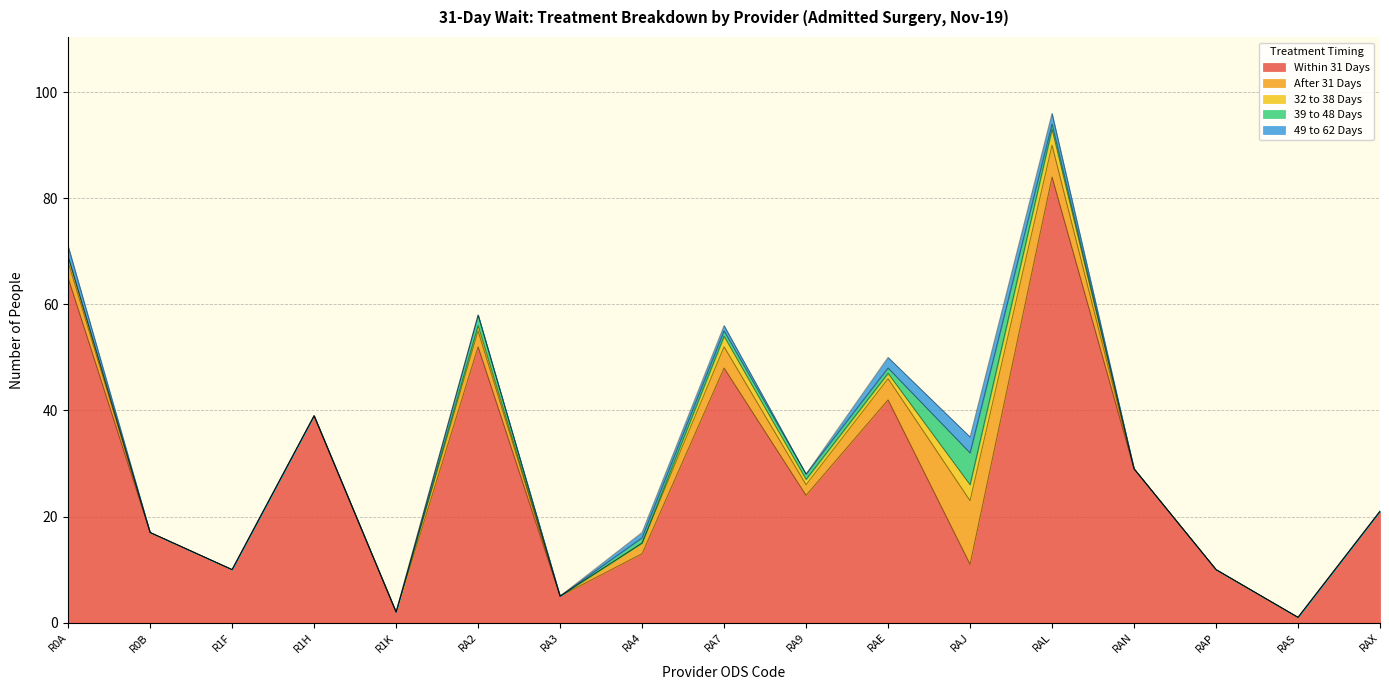

Is it true that 39 to 48 Days equals 2 at RA2?

True